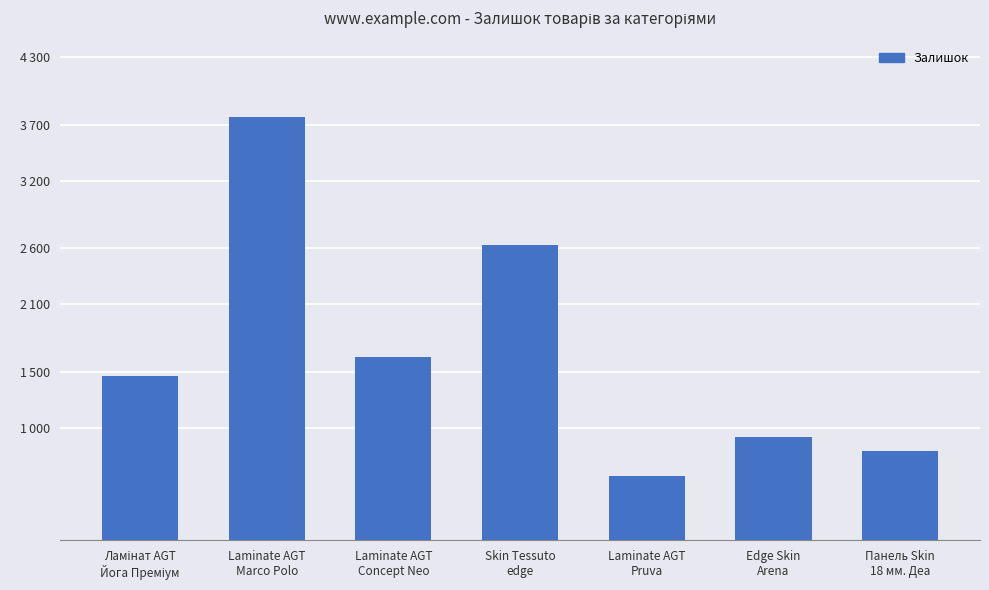

What is the ratio of the value at Skin Tessuto
edge to the value at Laminate AGT
Marco Polo?

0.7